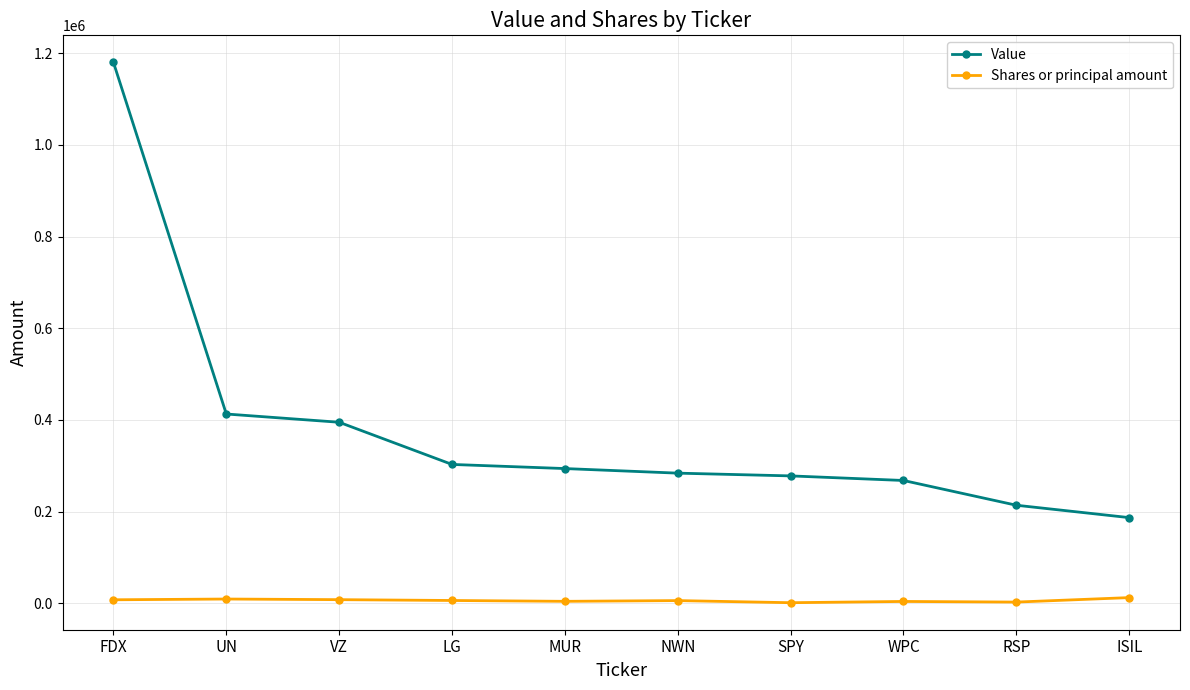

What position from the right is FDX?

10